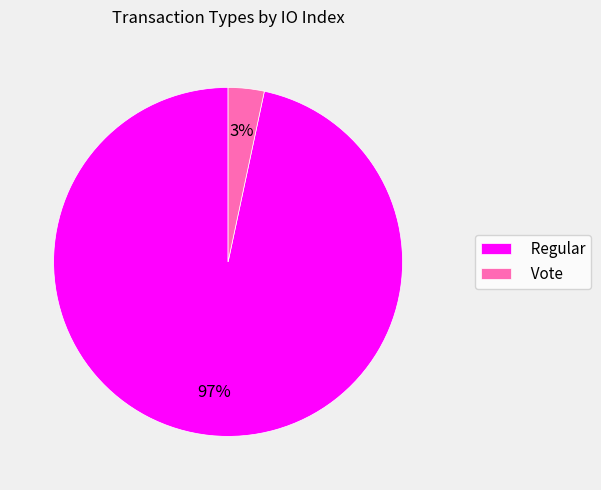

True or false: Regular accounts for 97% of the total.

True